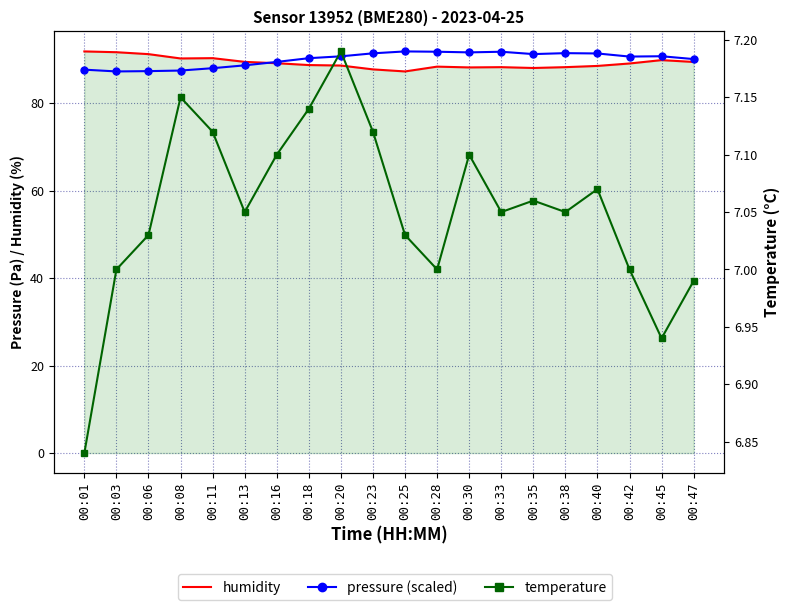

Which series has the largest range (max minus min)?

humidity